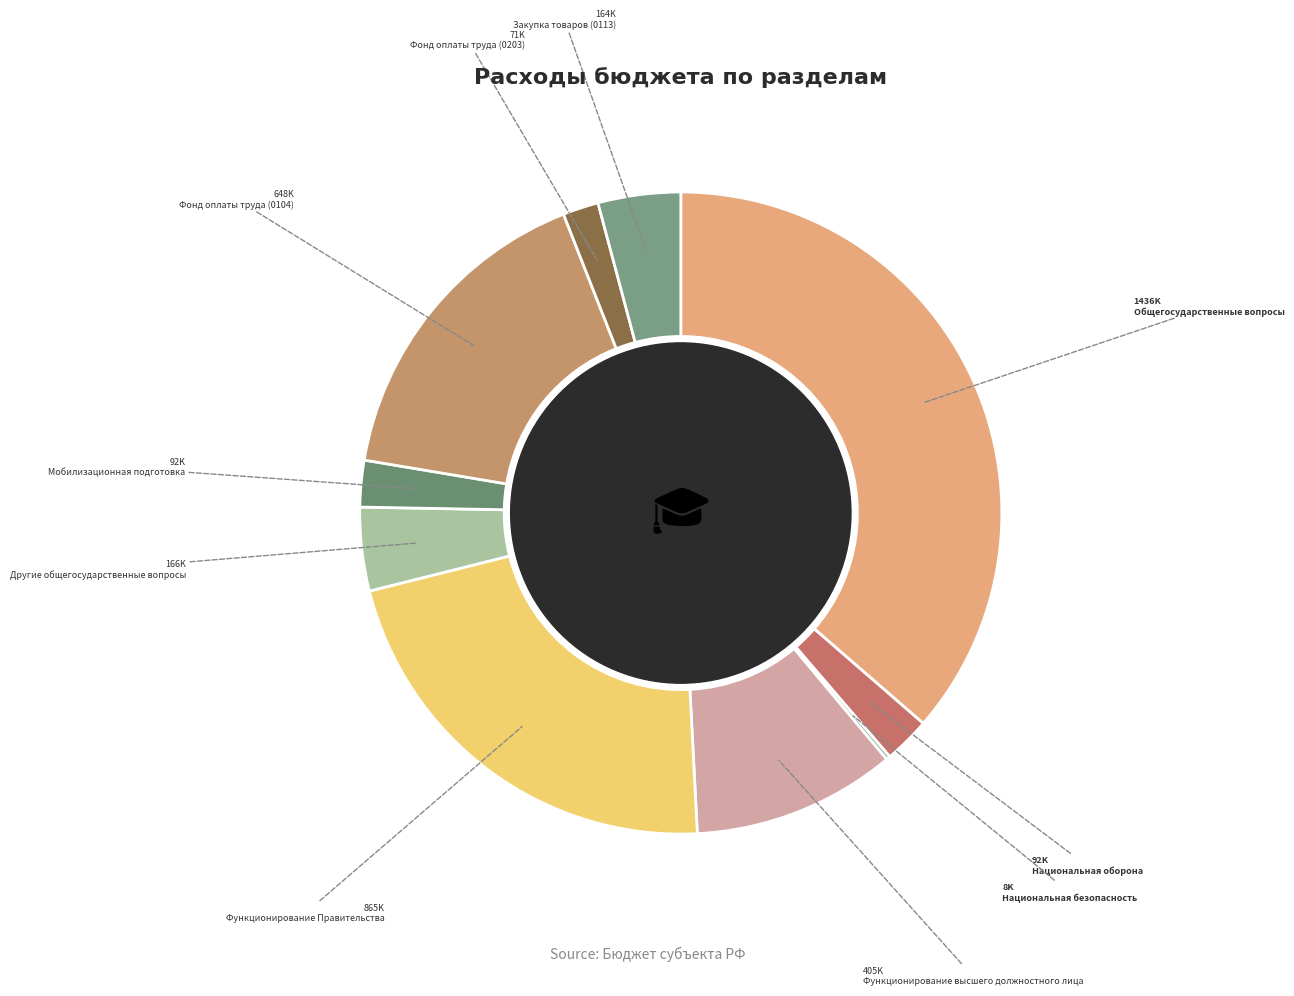

Count the number of slices in the pie.

10